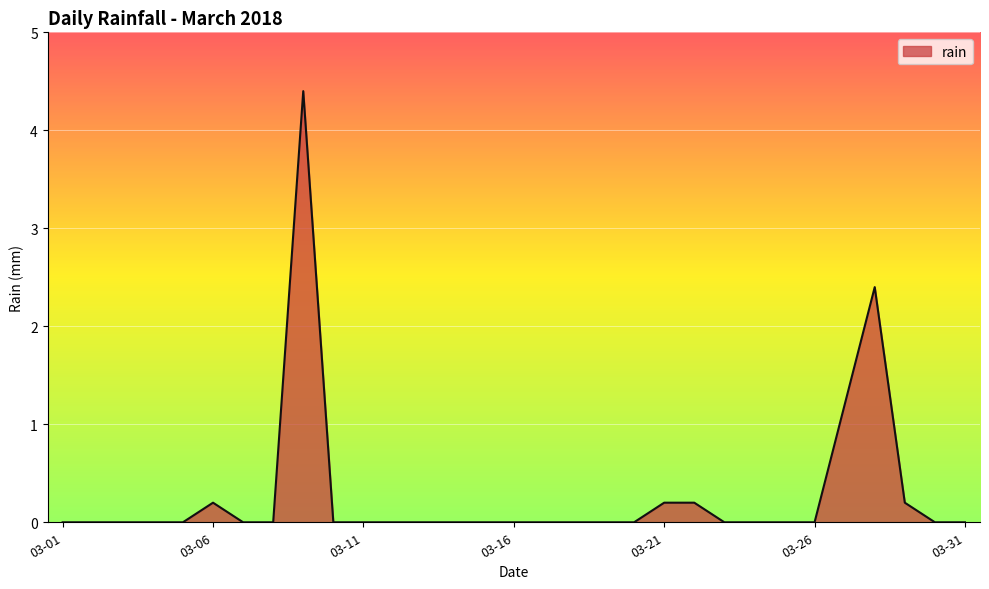

What is the sum of all values?

8.8